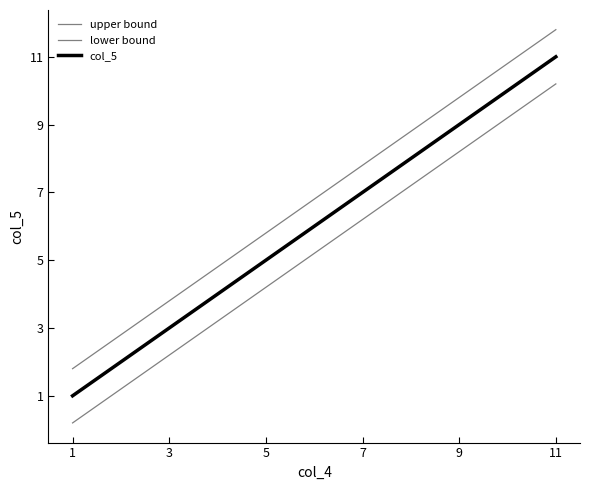

What is the sum of all upper bound values?

74.8